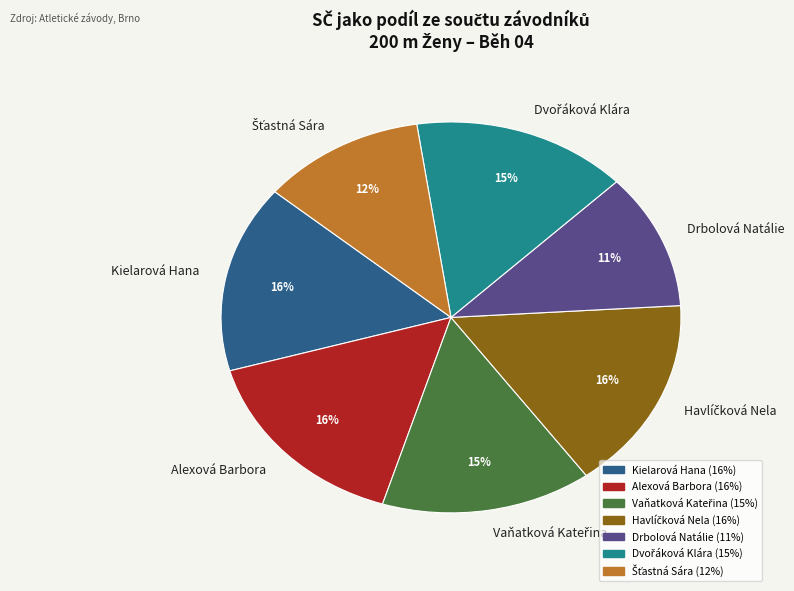

Is there any slice that represents more than half of the pie?

No